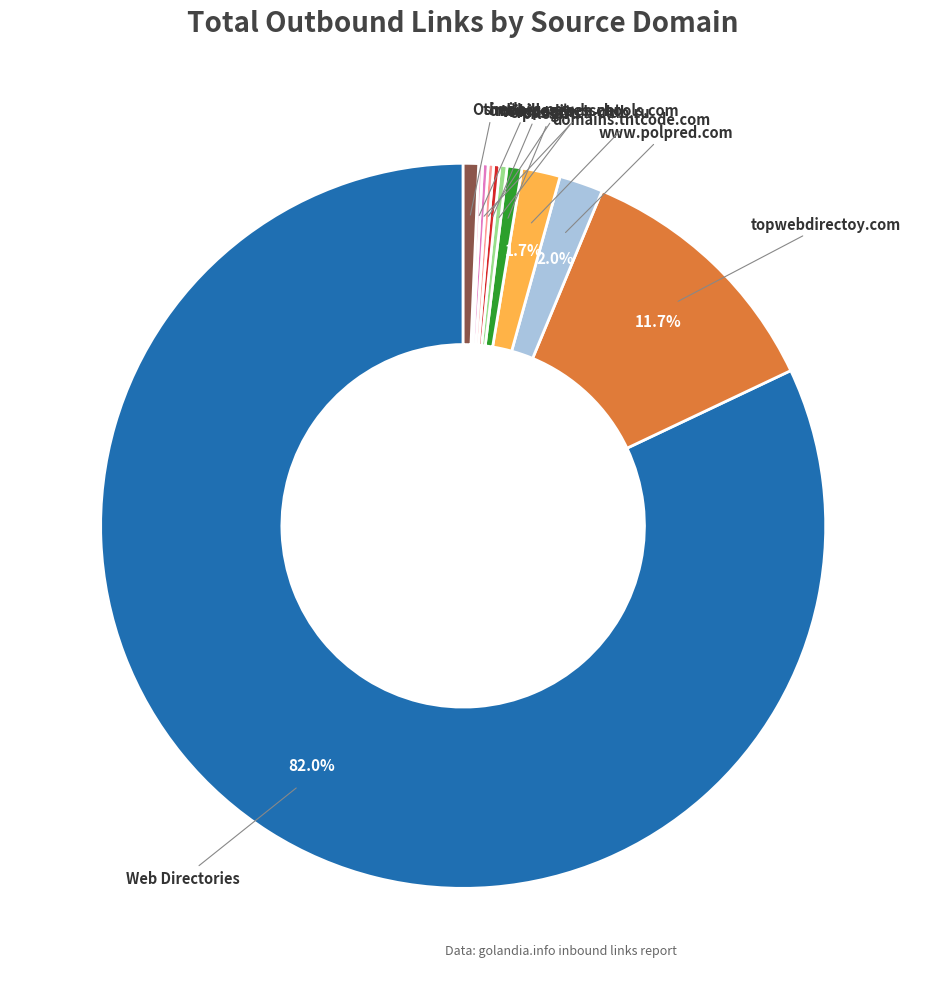

Is there any slice that represents more than half of the pie?

Yes